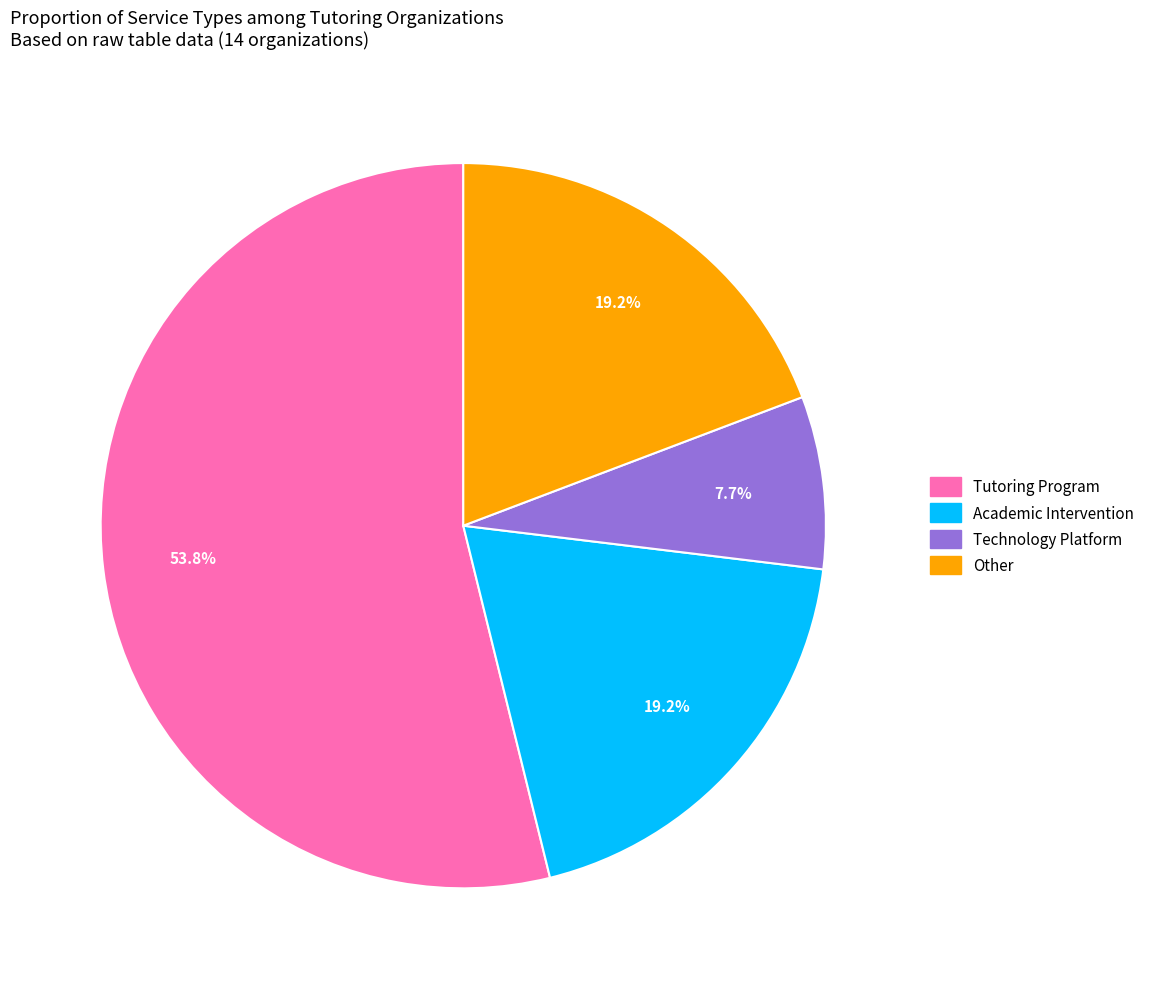

Does Tutoring Program represent more than half of the total?

Yes